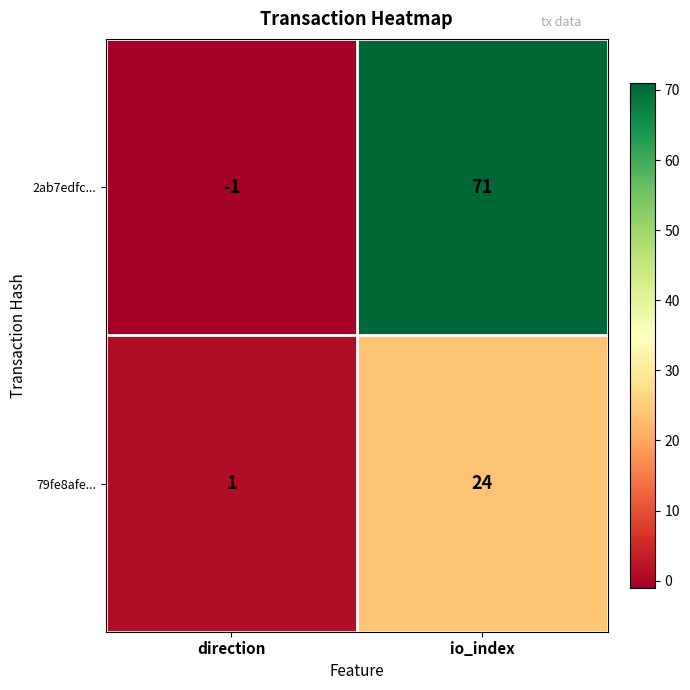

Reading left to right, what are all the values shown in this chart?

2ab7edfc...: -1	71
79fe8afe...: 1	24